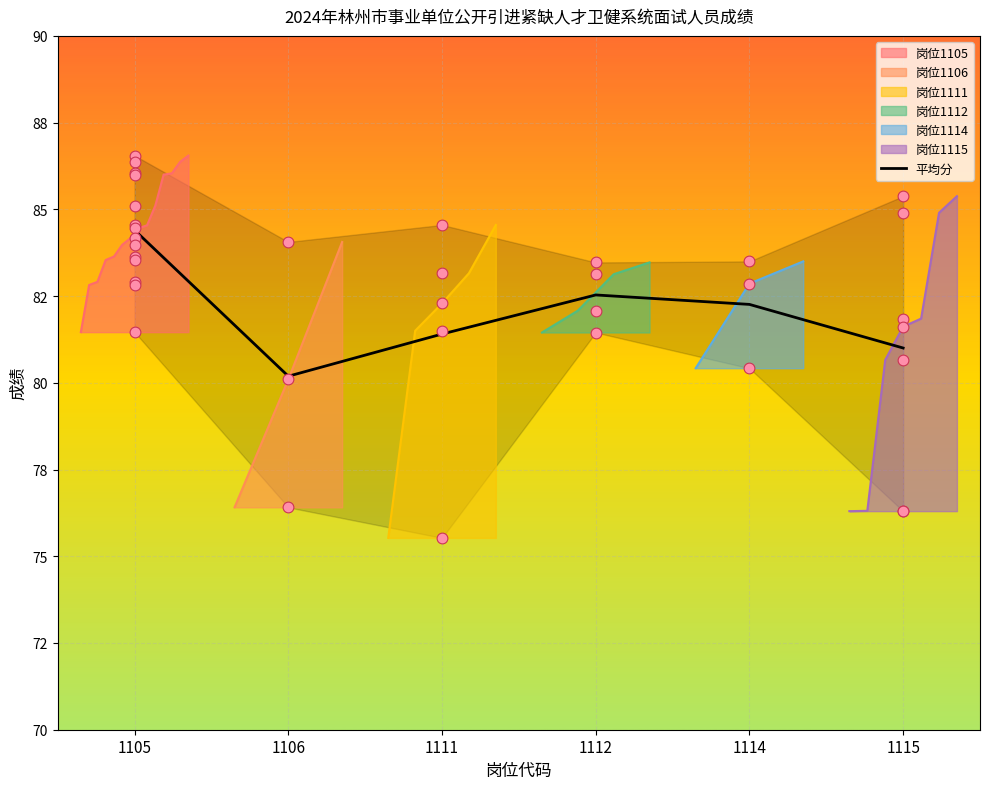

Which has a higher value, 1114 or 1112?

1112